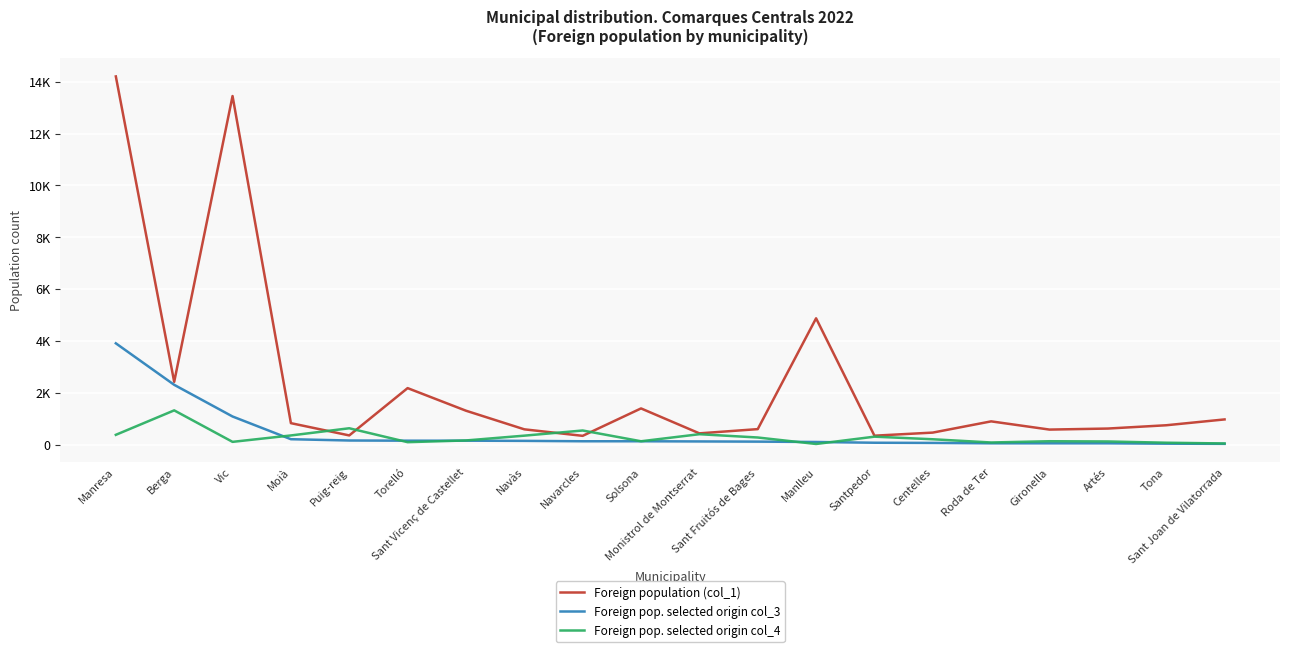

The Foreign population (col_1) series shows 626 at Artés. True or false?

True